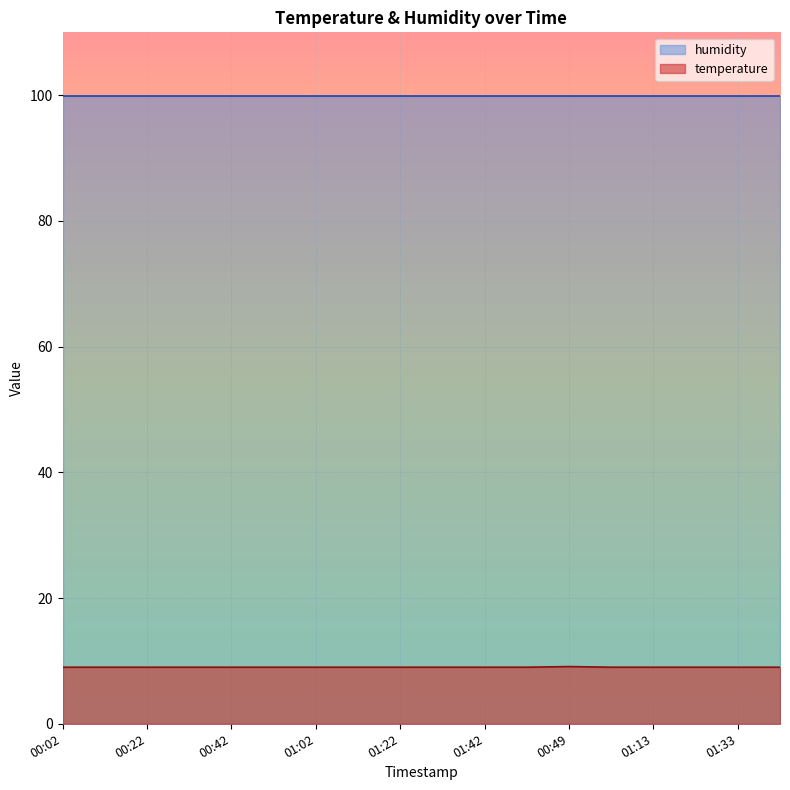

What is the ratio of the value at 00:49 to the value at 00:12?

1.0